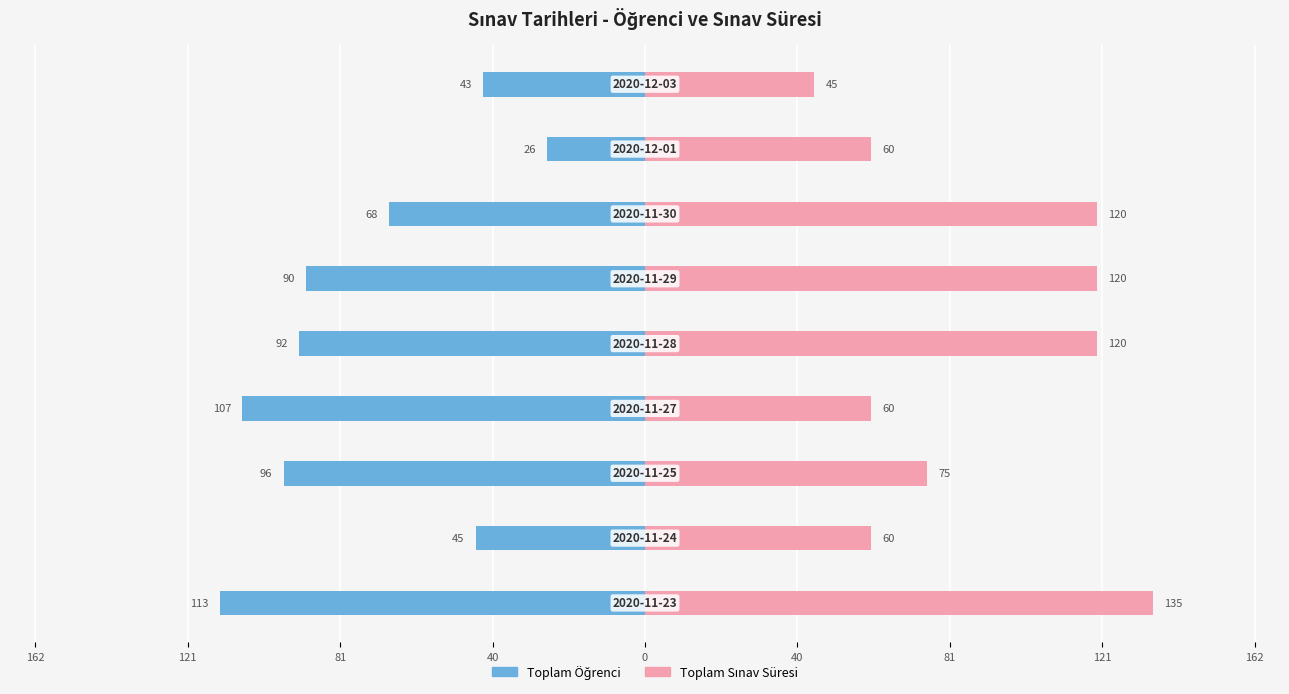

Which series has the largest range (max minus min)?

Toplam Sınav Süresi